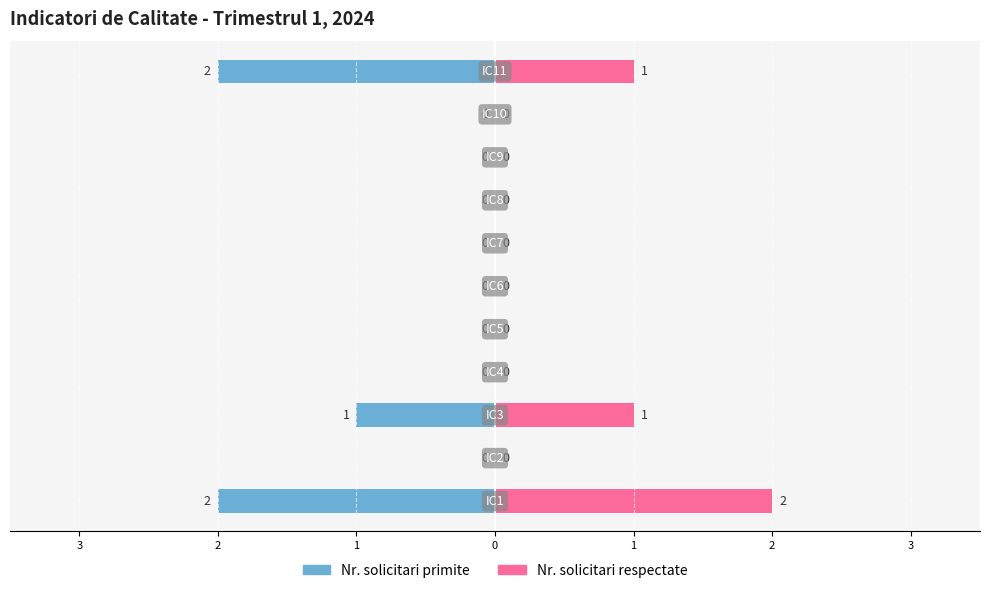

Reading left to right, what are all the values shown in this chart?

Nr. solicitari primite: 2	0	1	0	0	0	0	0	0	0	2
Nr. solicitari respectate: 2	0	1	0	0	0	0	0	0	0	1